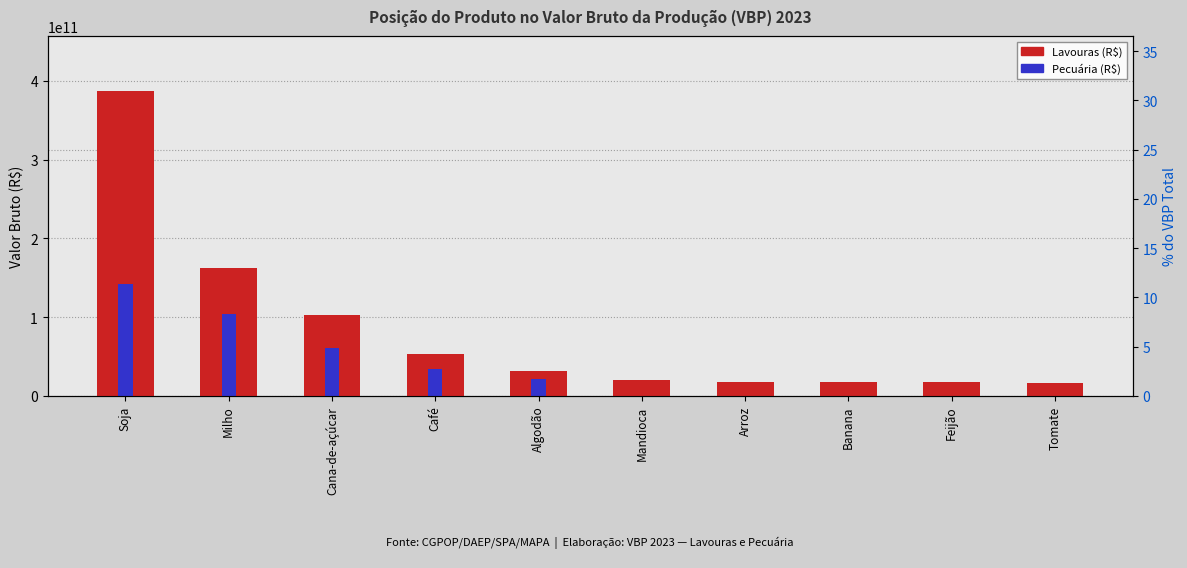

What is the sum of the Lavouras (R$) values at Tomate and Café?

69538219617.2